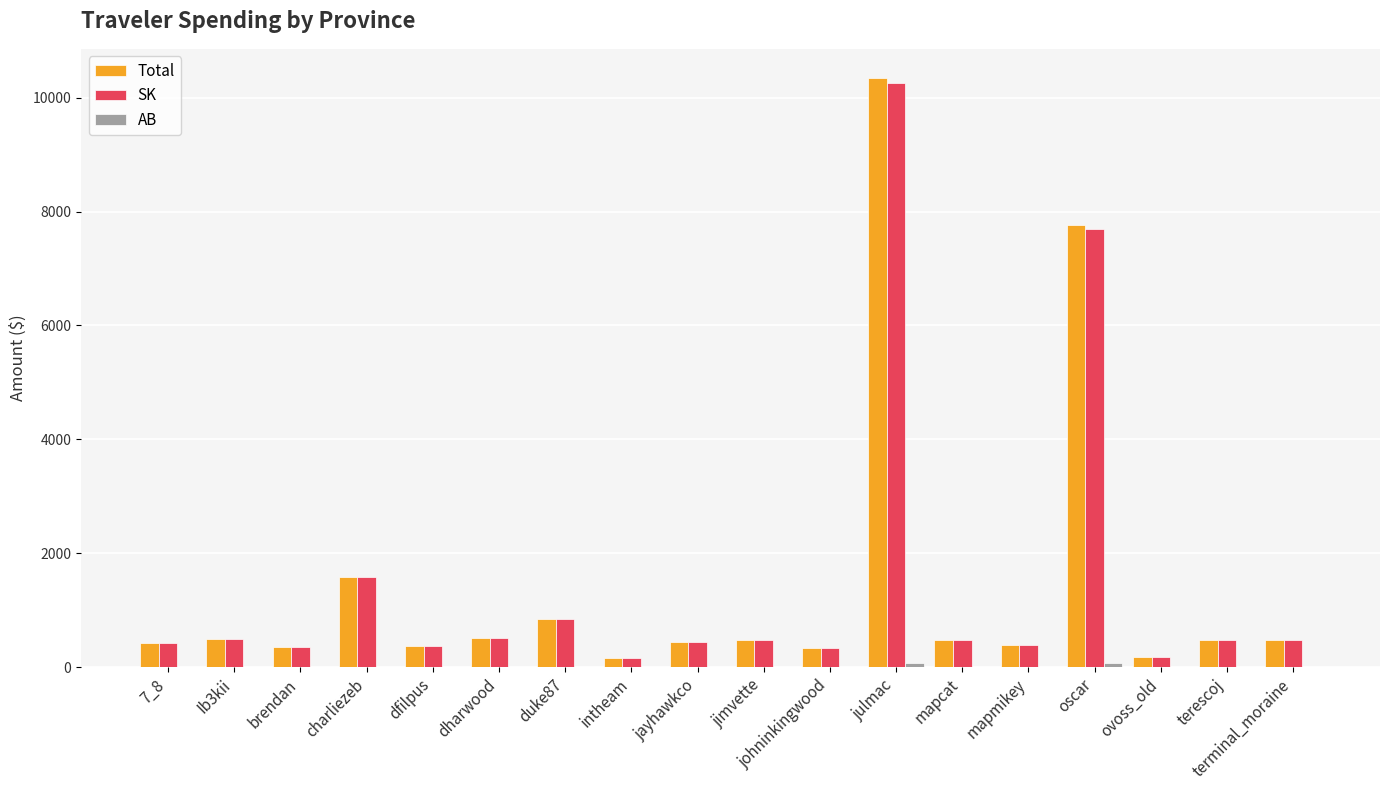

What is the total value across all series at mapcat?

957.4